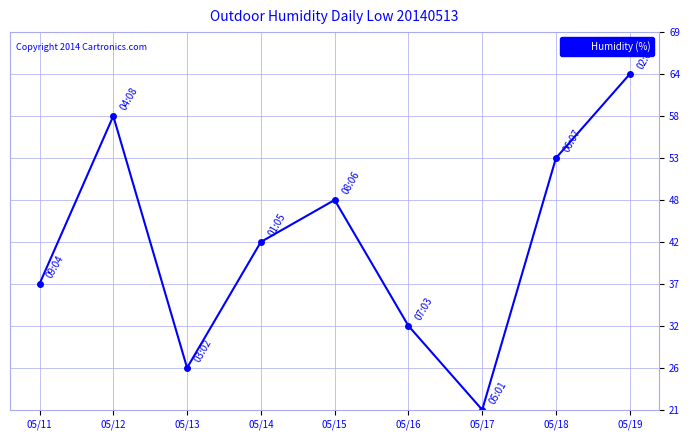

True or false: the data has more than 0 interior local peaks.

True